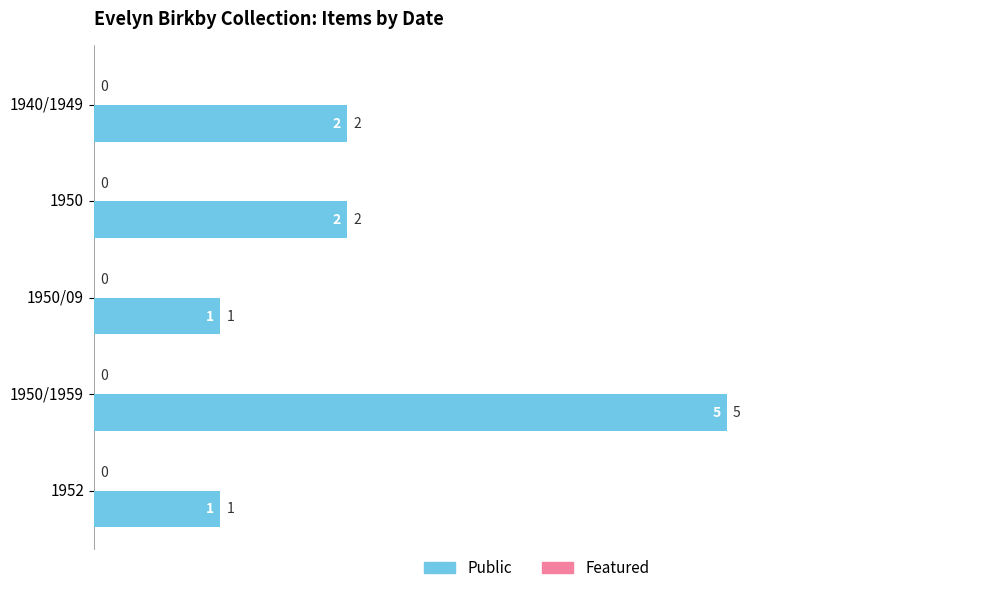

Does the chart contain any negative values?

No